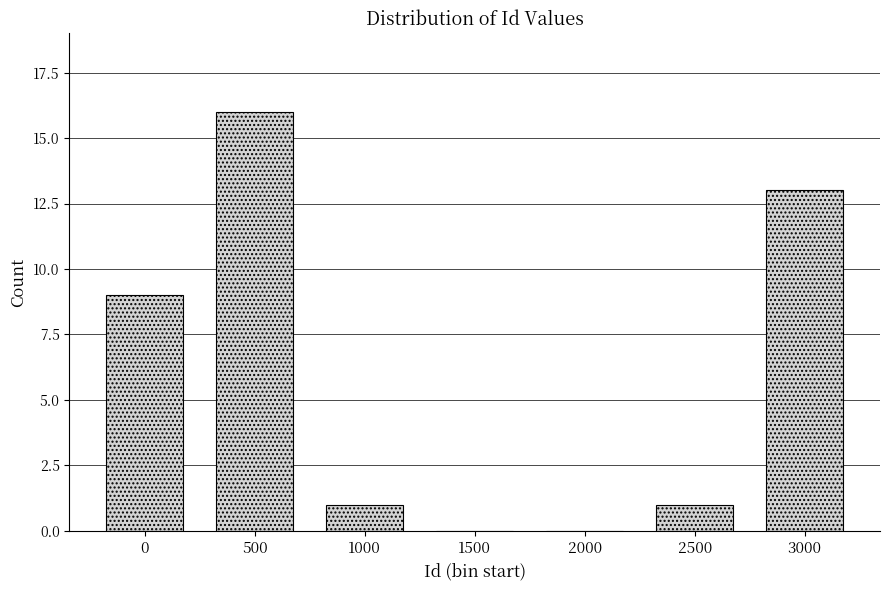

Reading left to right, list all the values displayed in this chart.

0=9	500=16	1000=1	1500=0	2000=0	2500=1	3000=13